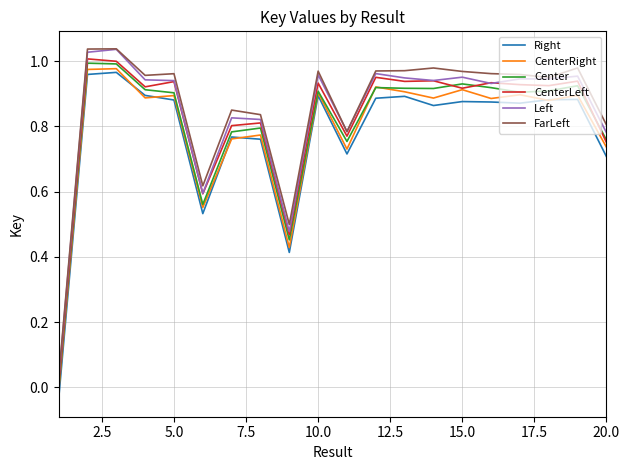

How many categories are shown in the chart?

20